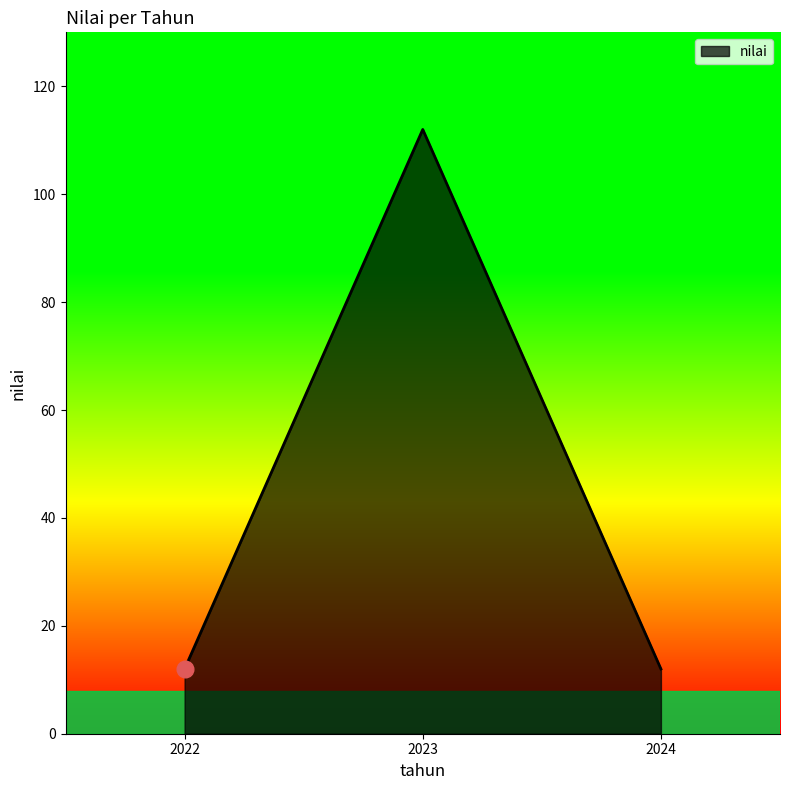

What is the sum of the values at 2023 and 2022?

124